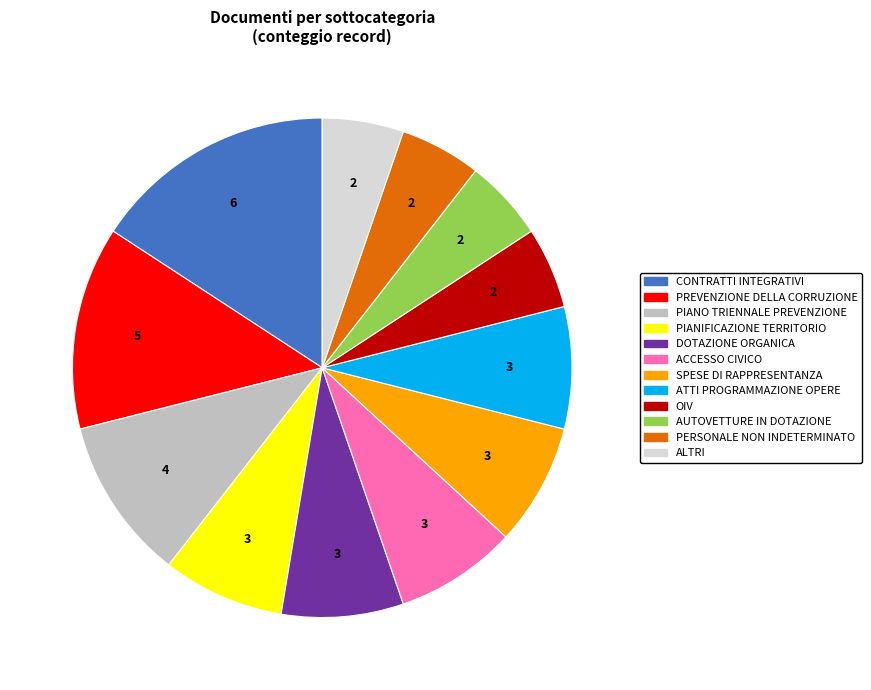

Which has a higher value, AUTOVETTURE IN DOTAZIONE or DOTAZIONE ORGANICA?

DOTAZIONE ORGANICA